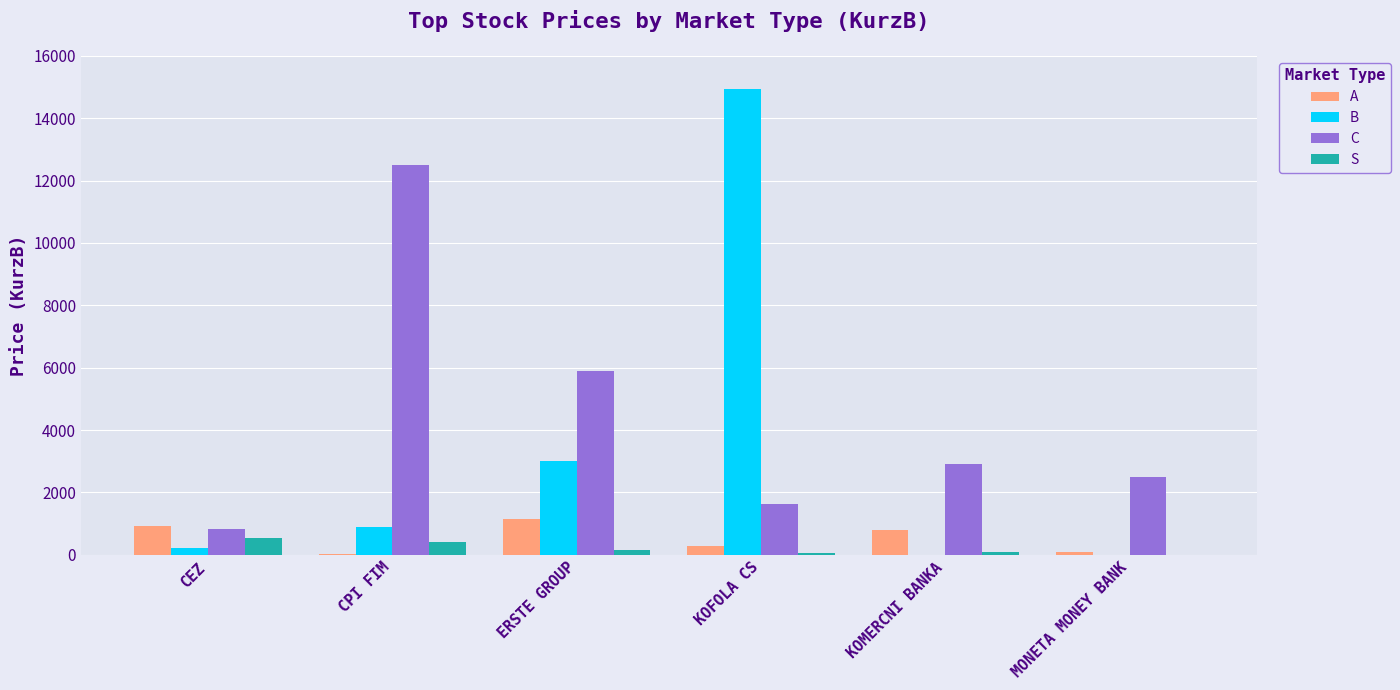

True or false: C has a value of 7374.2 at CPI FIM.

False